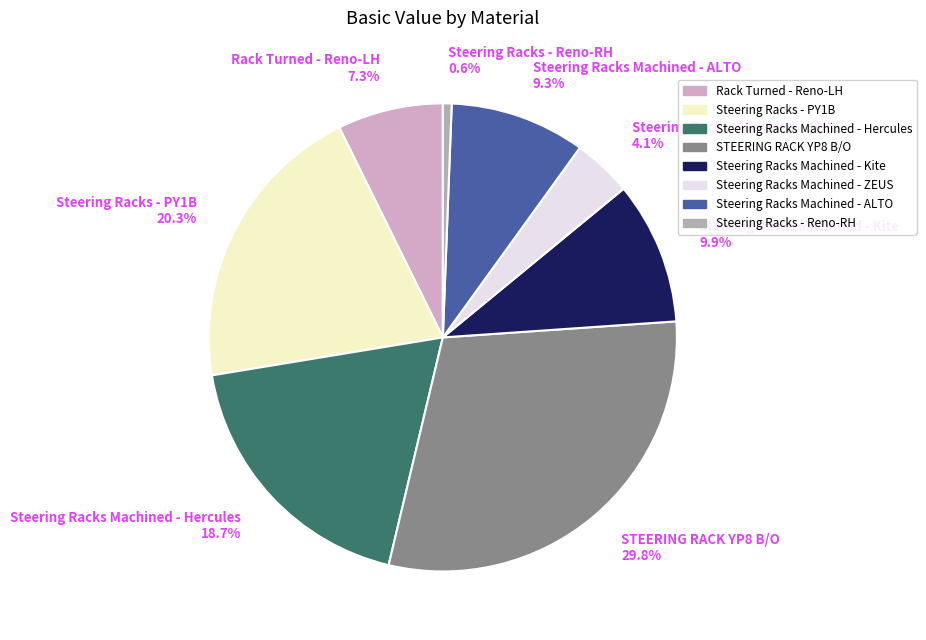

To the nearest percent, what is the combined percentage of Steering Racks Machined - Hercules and Steering Racks Machined - Kite?

29%